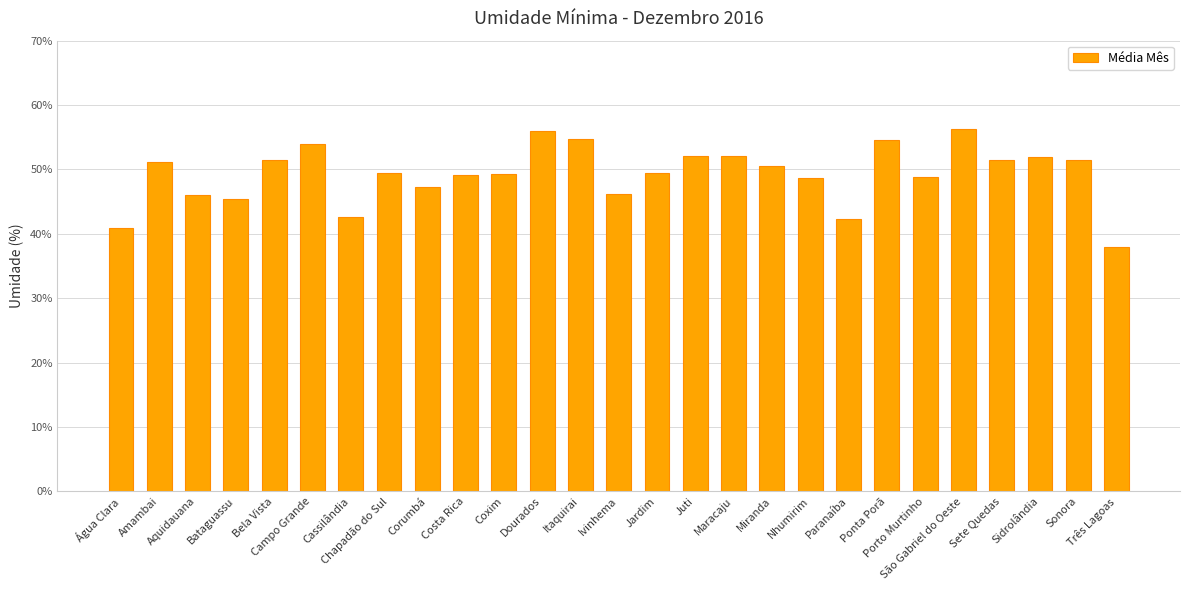

What is the maximum value shown in the chart?

56.3